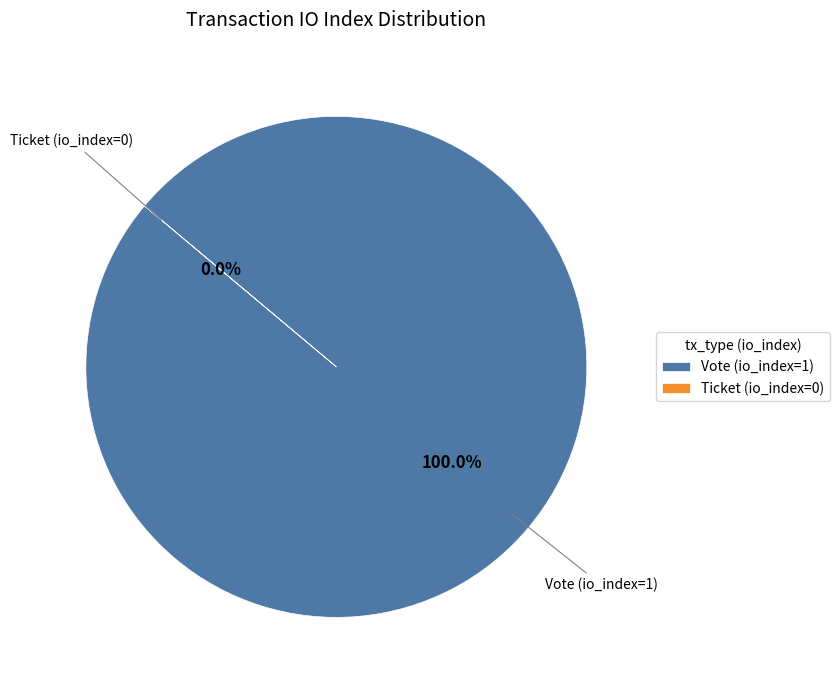

Which slice is the smallest?

Ticket (io_index=0)